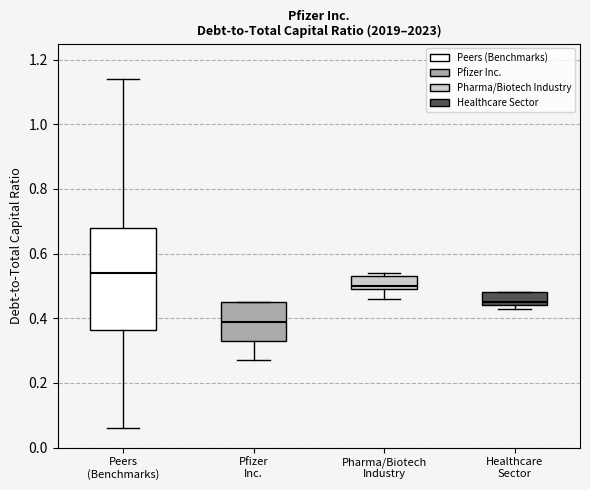

Comparing the boxes themselves (not the whiskers), which one is the tallest?

Peers (Benchmarks)